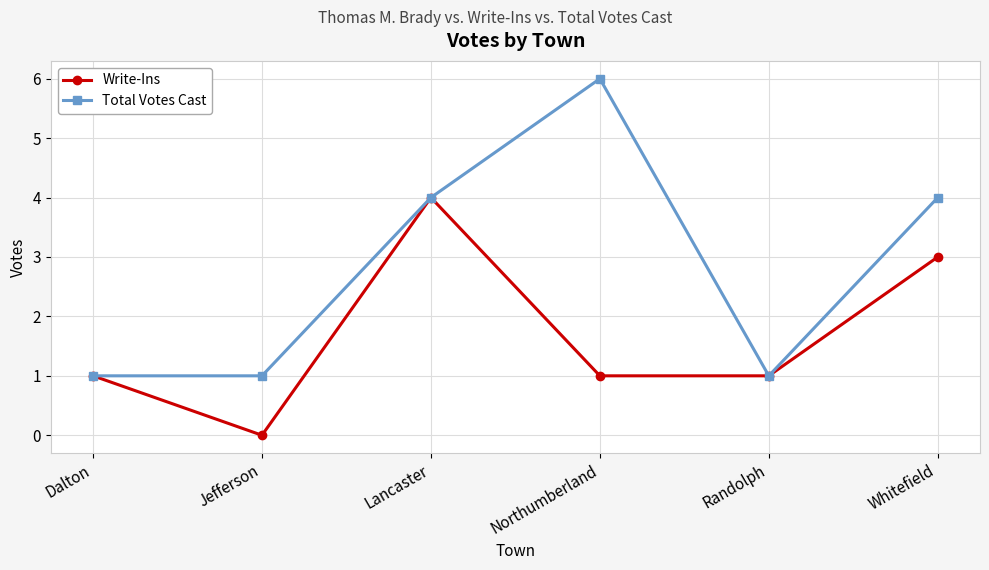

What is the difference between the second highest and minimum values in the Total Votes Cast series?

3